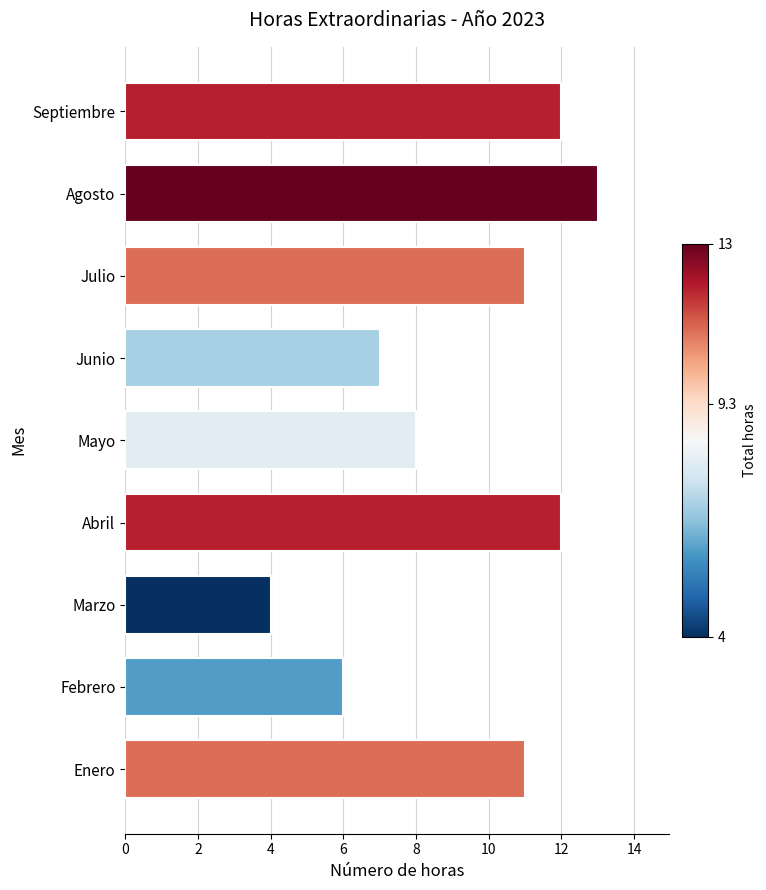

What is the approximate value at Abril?

12